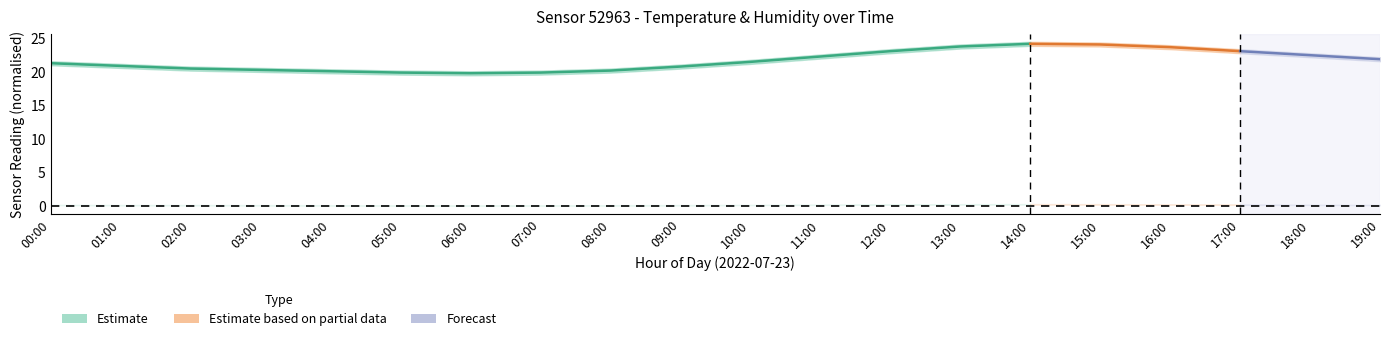

What is the difference between the maximum and second lowest values in the temperature_upper series?

4.3